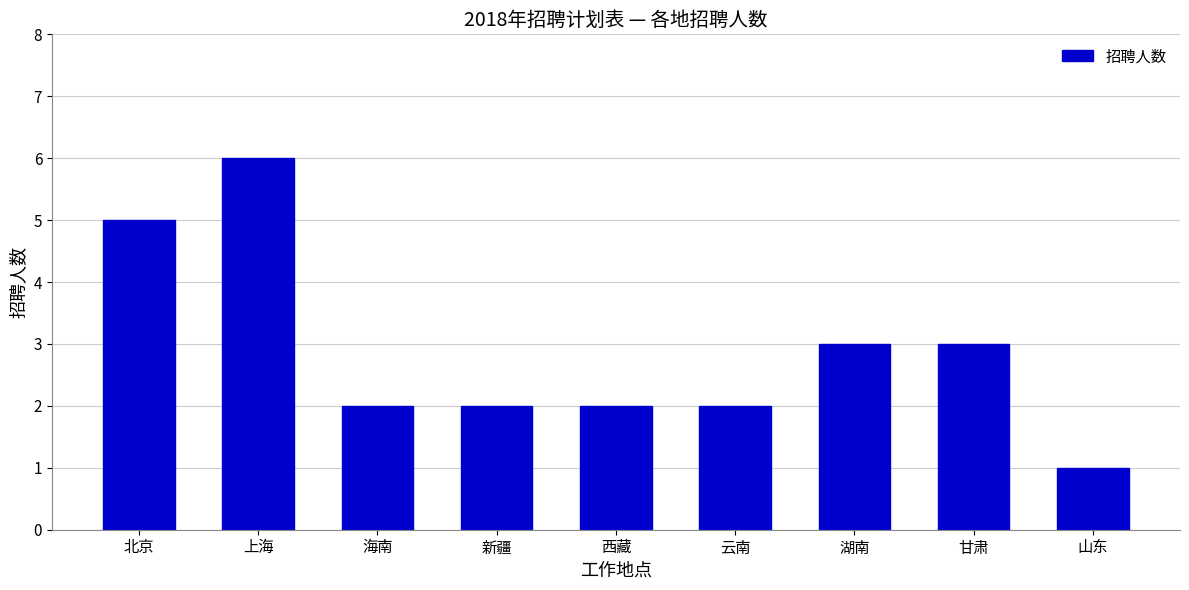

What is the difference between the maximum and minimum values?

5